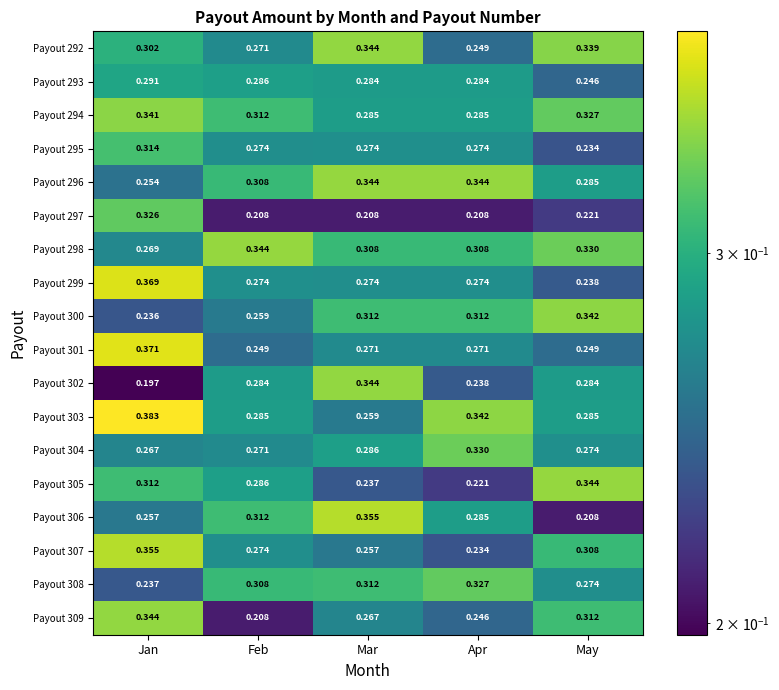

Where is Payout 296 nearest to the value 0?

Jan